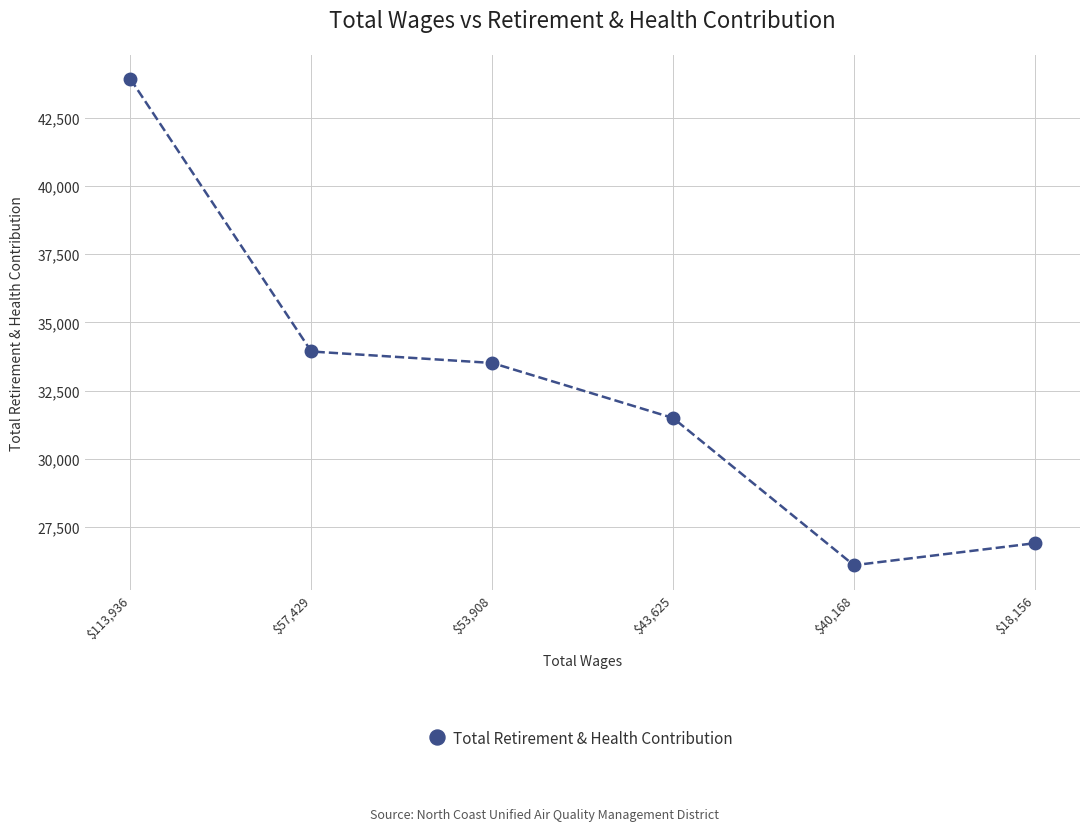

The value at $53,908 is 6869. True or false?

False